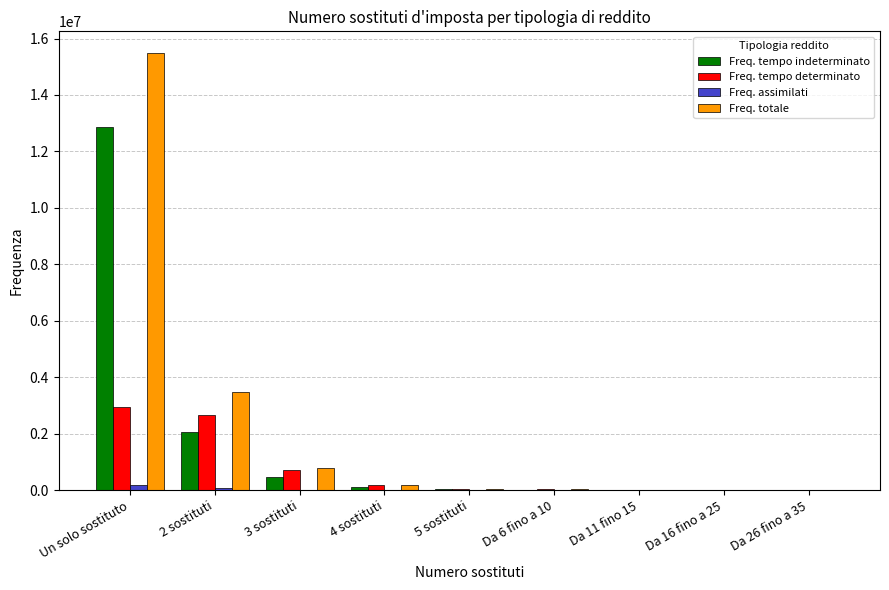

Which category has the highest value in the Freq. totale series?

Un solo sostituto